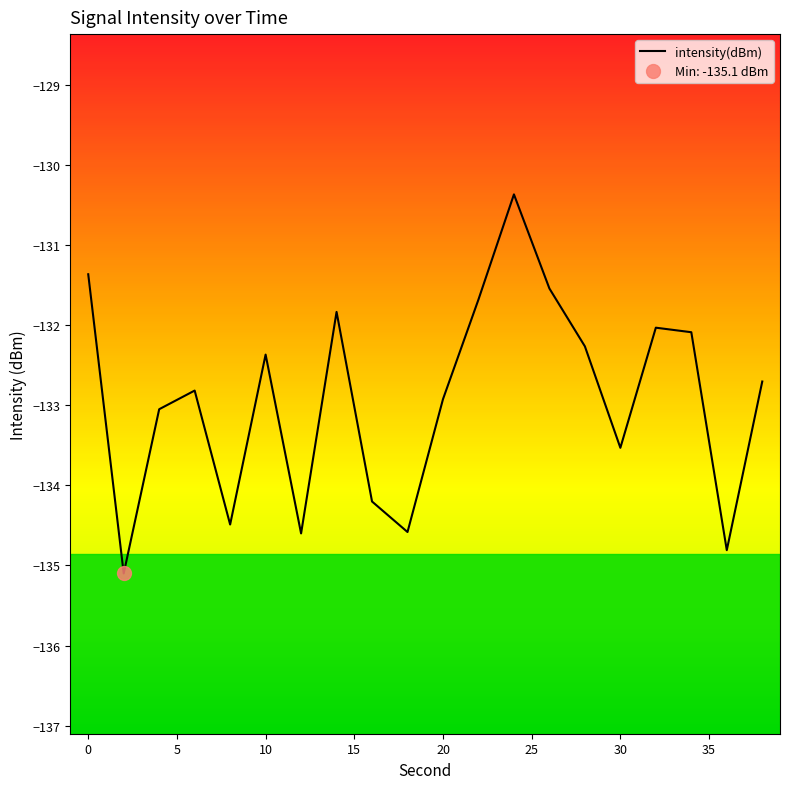

What is the lowest value of the intensity(dBm) series?

-135.1